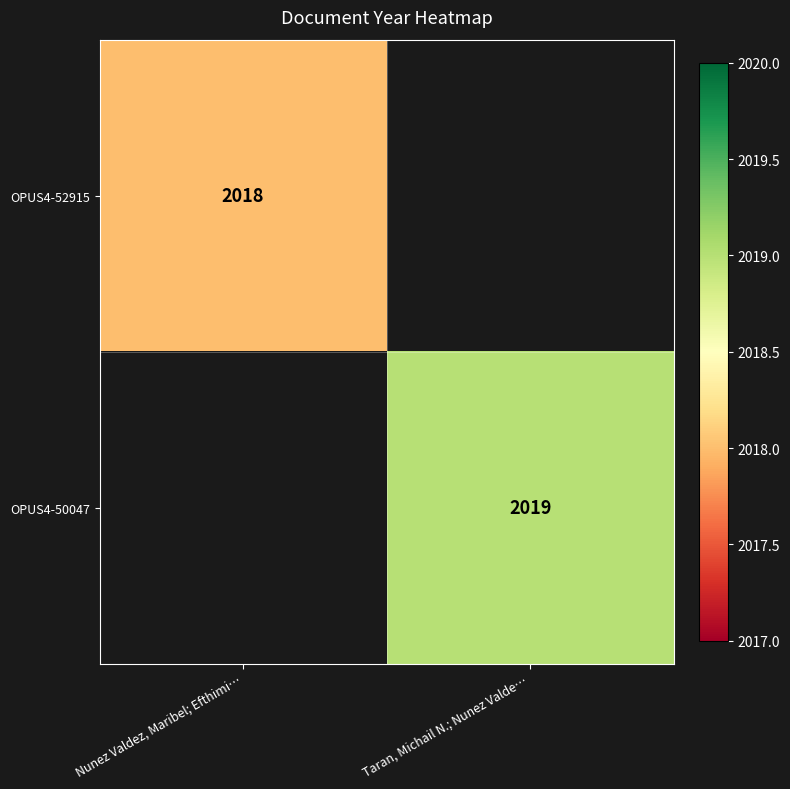

True or false: OPUS4-52915 has a value of 1374 at Nunez Valdez, Maribel; Efthimi….

False